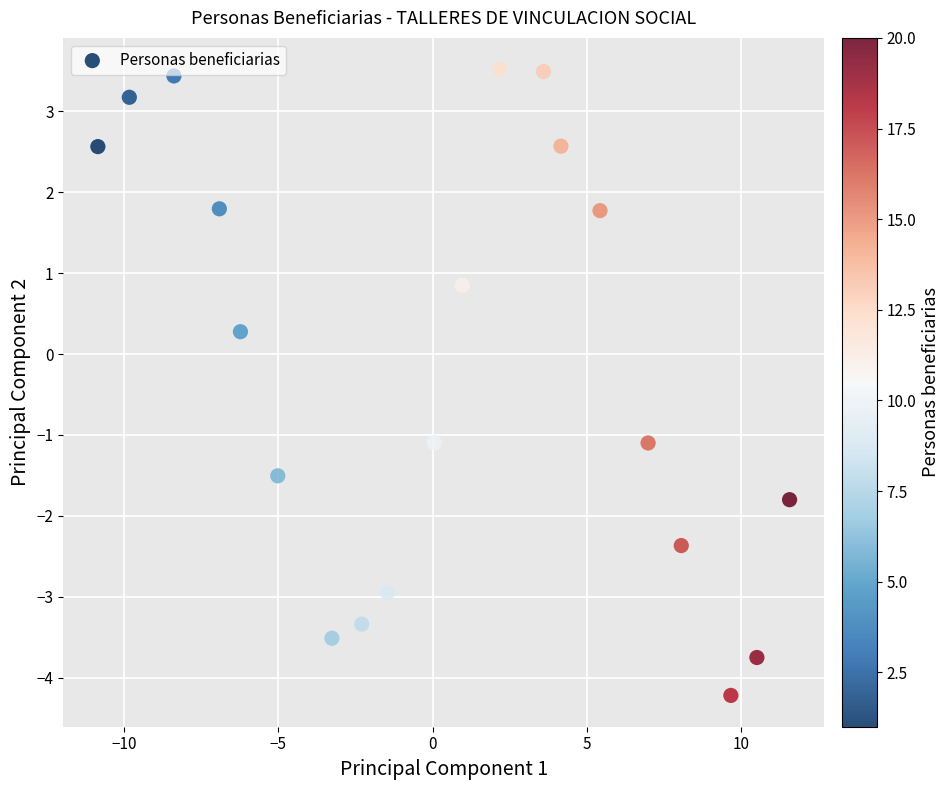

What is the range of X values (max minus min)?

22.4